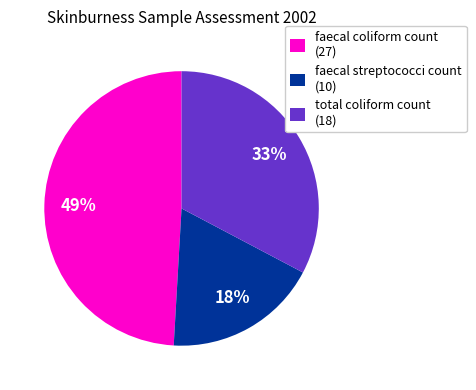

Is there any slice that represents more than half of the pie?

No